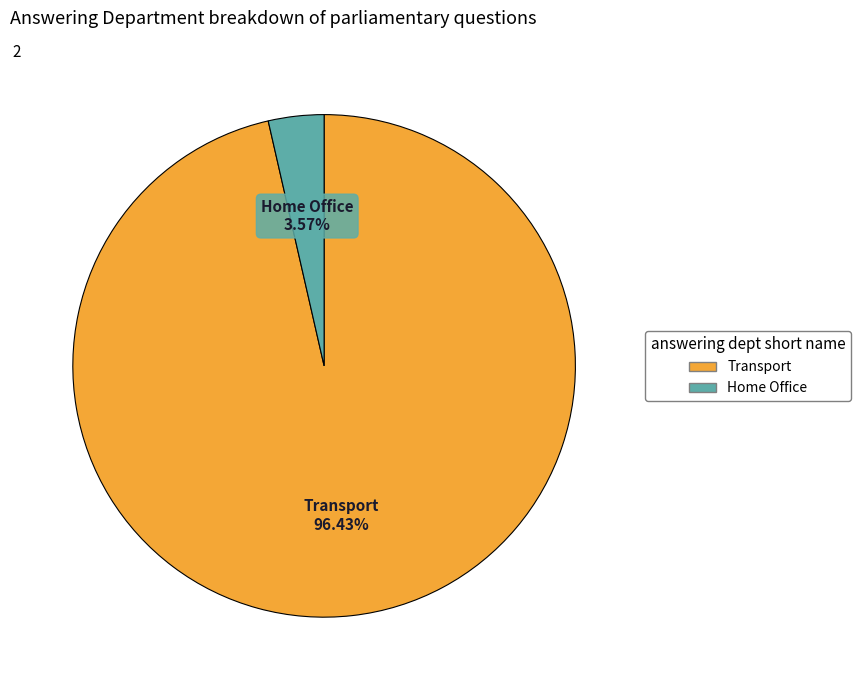

Between Home Office and Transport, which is larger?

Transport